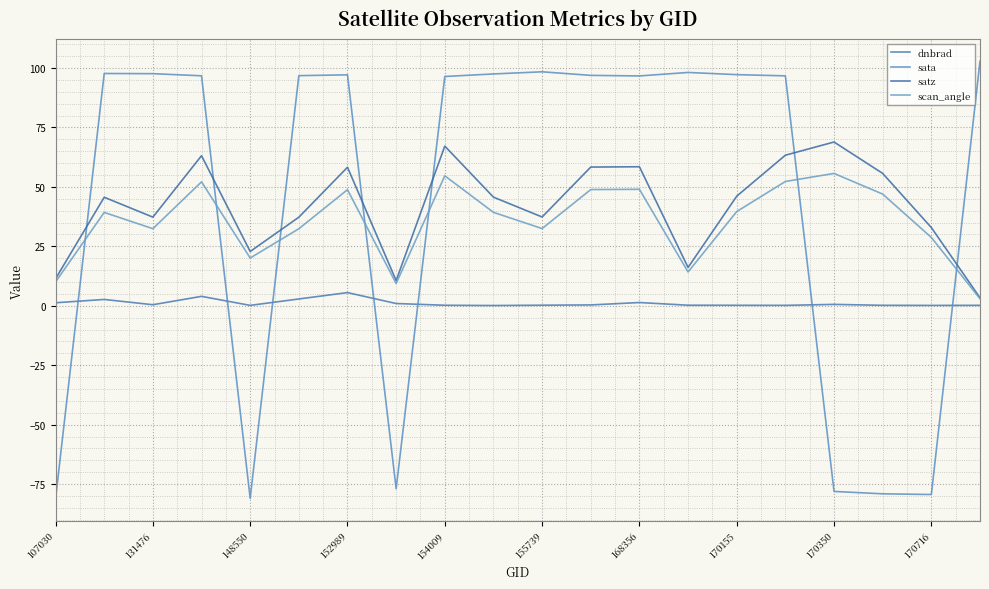

Which series has the largest total across all categories?

sata